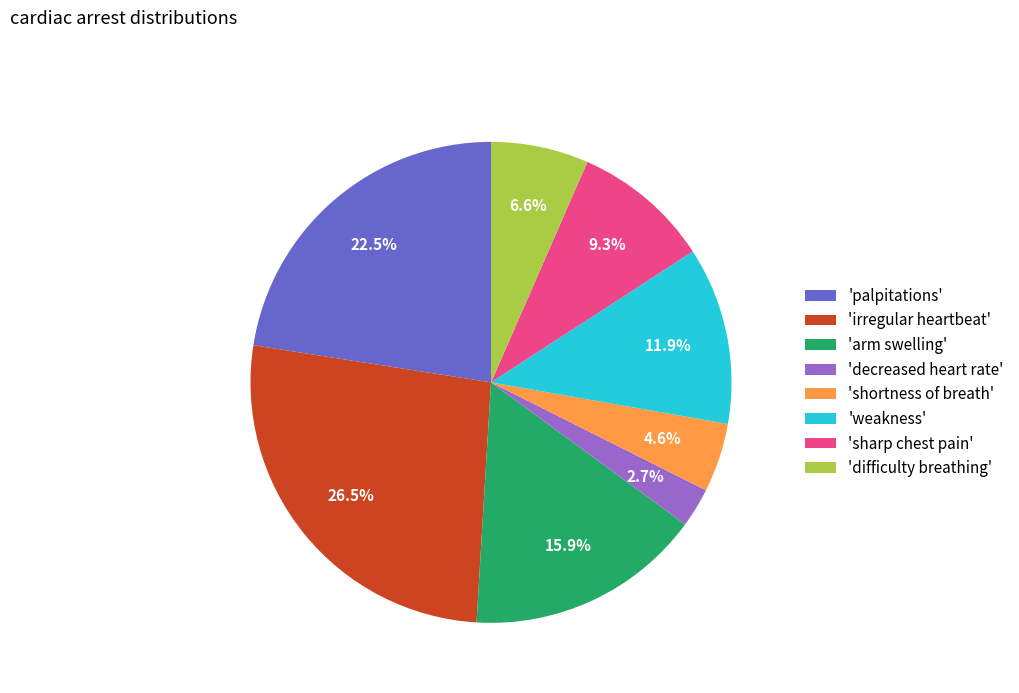

What is the total percentage of 'weakness' and 'irregular heartbeat'?

38.4%